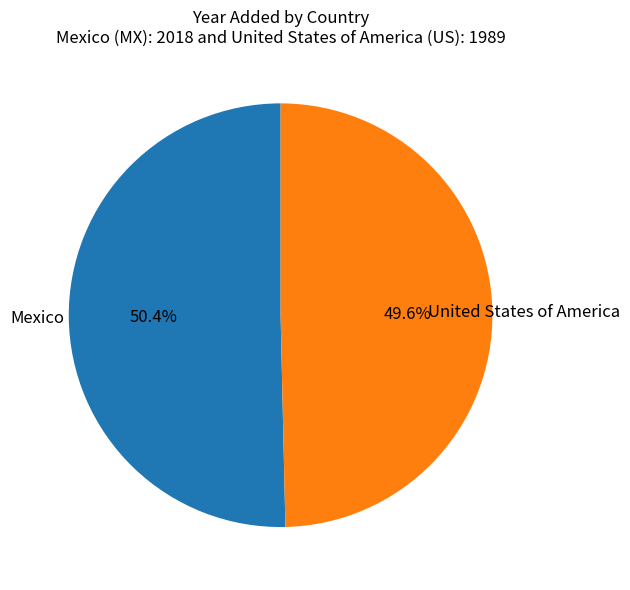

To the nearest percent, what portion does Mexico represent?

50%